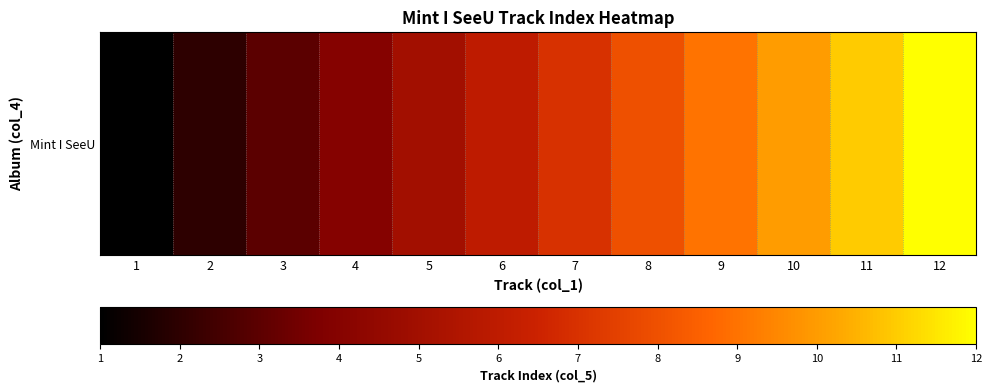

Between 11 and 7, which is larger?

11